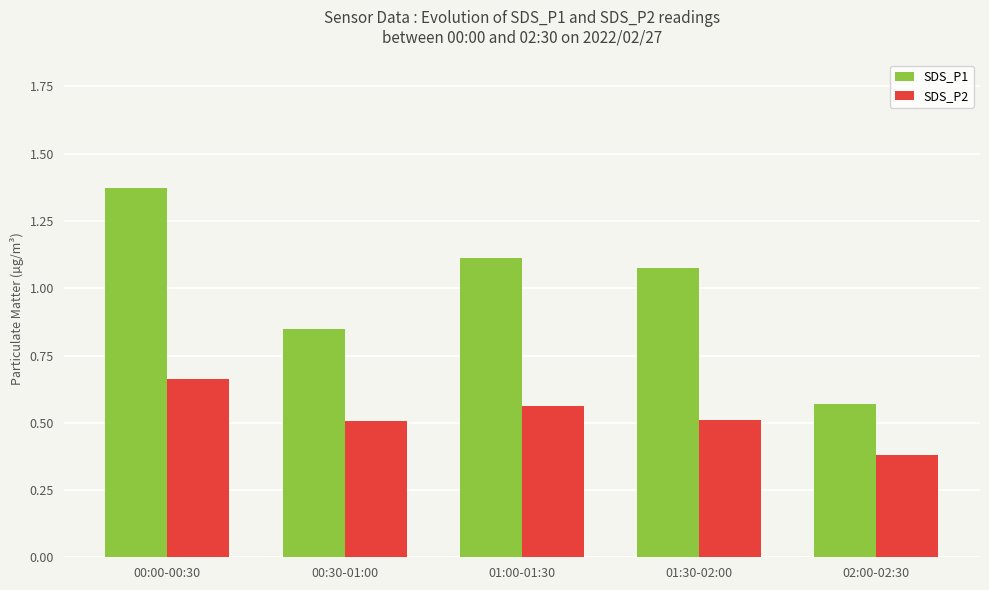

What is the average value of the SDS_P2 series?

0.5